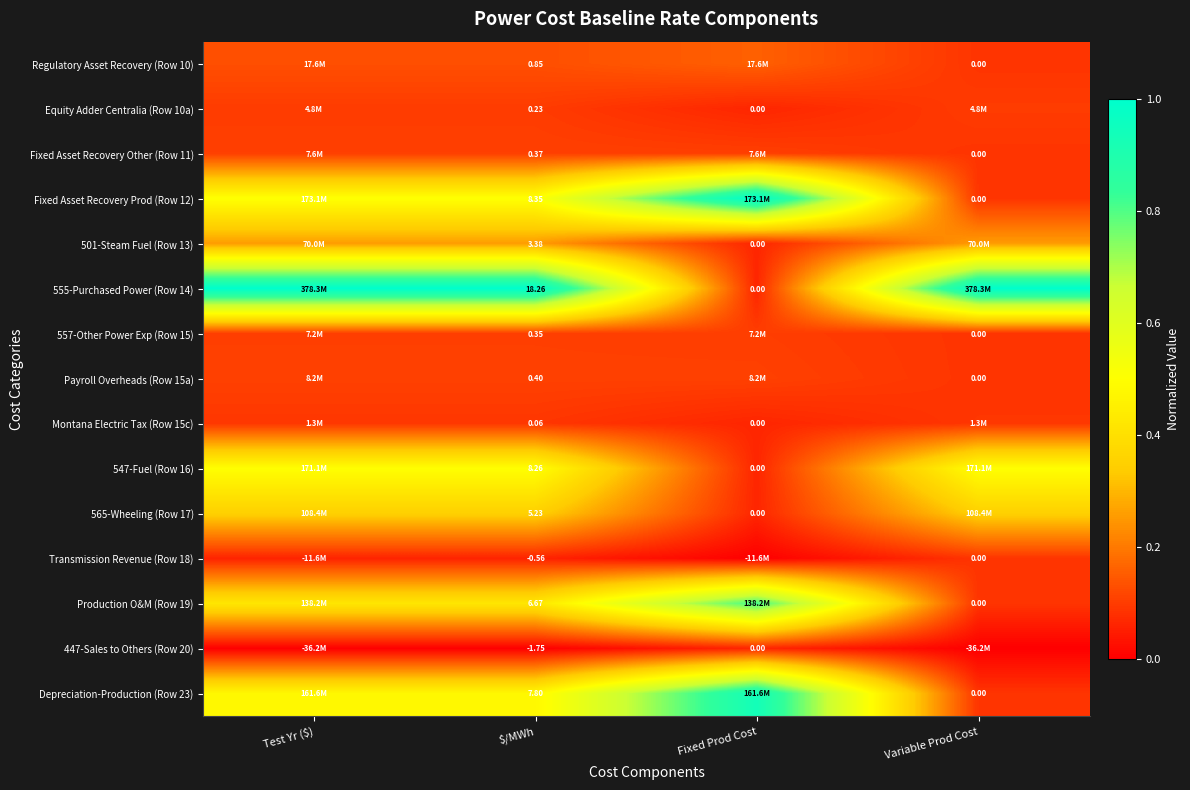

What is the difference between the 555-Purchased Power (Row 14) values at Fixed Prod Cost and Test Yr ($)?

0.9